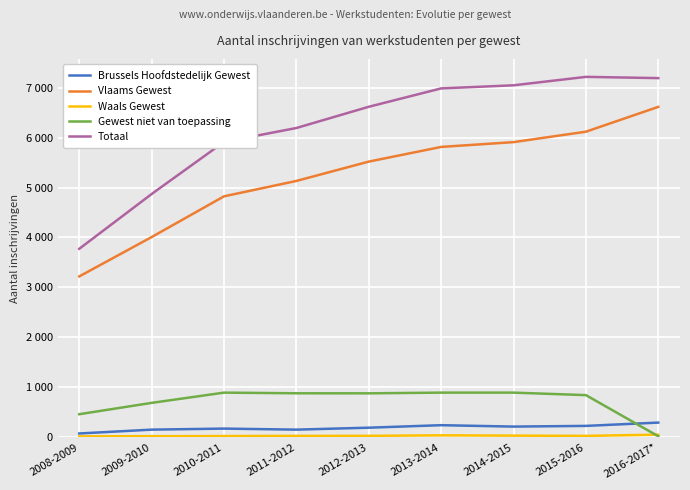

List the series in order of their peak value, highest first.

Totaal, Vlaams Gewest, Gewest niet van toepassing, Brussels Hoofdstedelijk Gewest, Waals Gewest